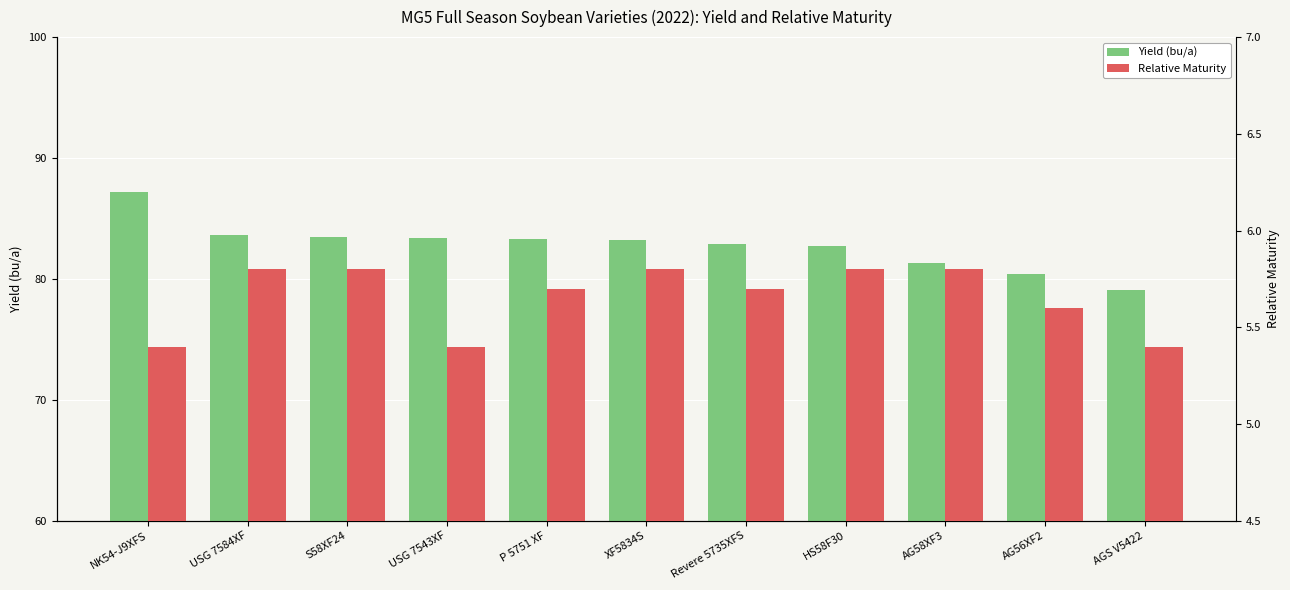

Which series has the largest range (max minus min)?

Yield (bu/a)